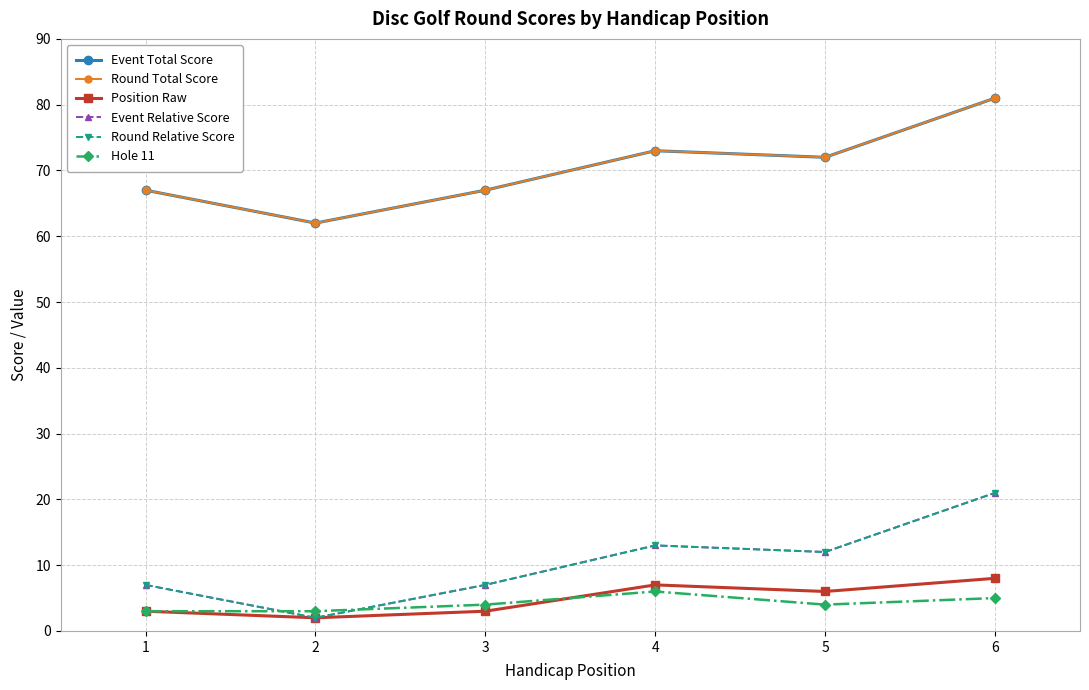

Is it true that Position Raw equals 3 at 2?

False